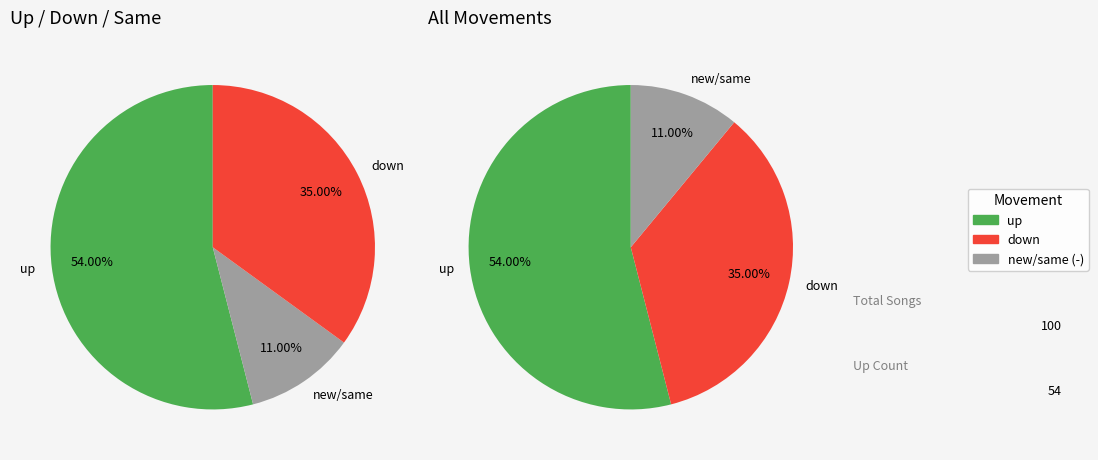

To the nearest percent, what is the difference between the up and down slice percentages?

19%